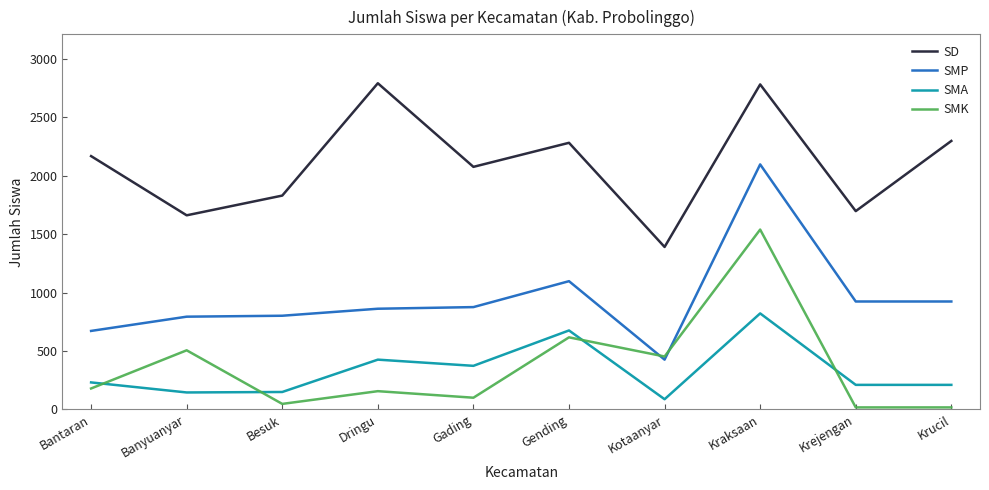

True or false: SMK and SD cross at least once.

False